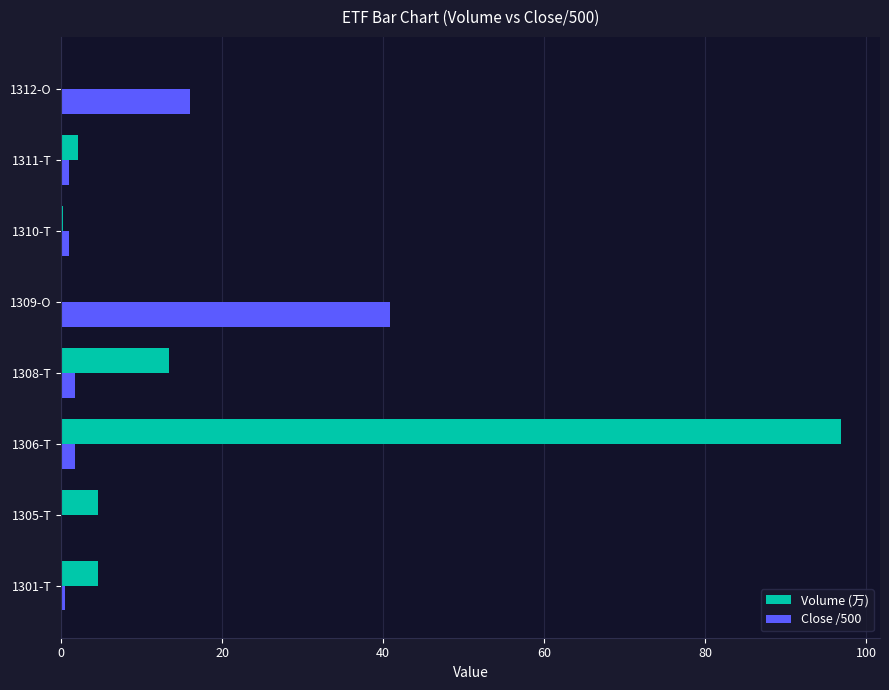

The value of Close /500 at 1305-T is -13.8. True or false?

False